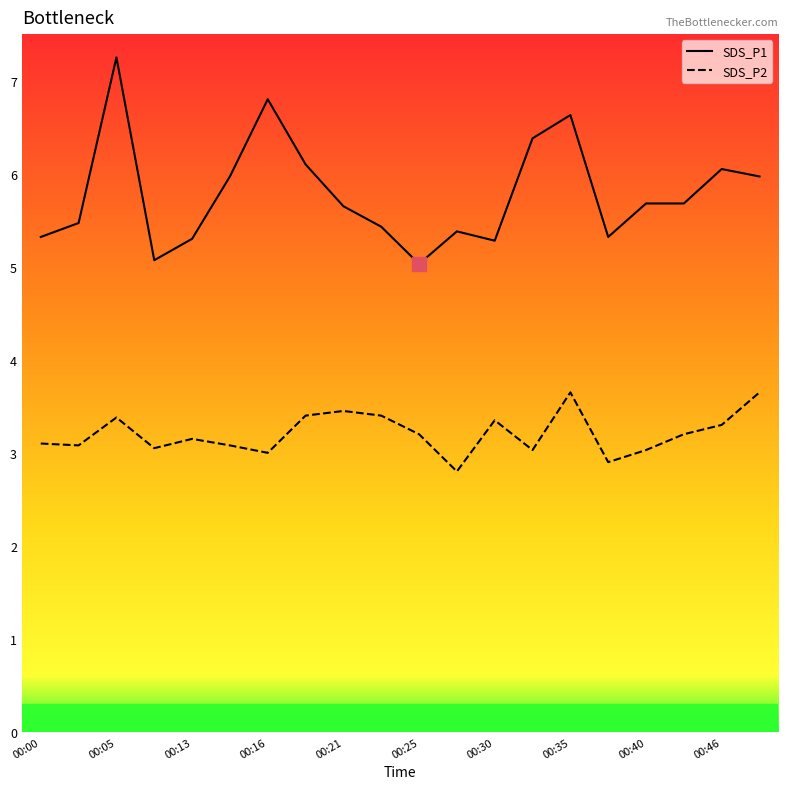

Rank the series by their average value, from lowest to highest.

SDS_P2, SDS_P1